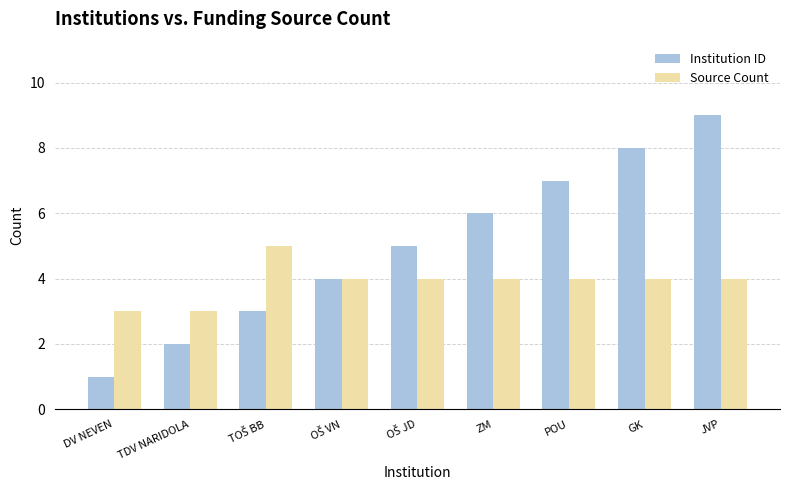

What are all the series names shown in the legend?

Institution ID, Source Count